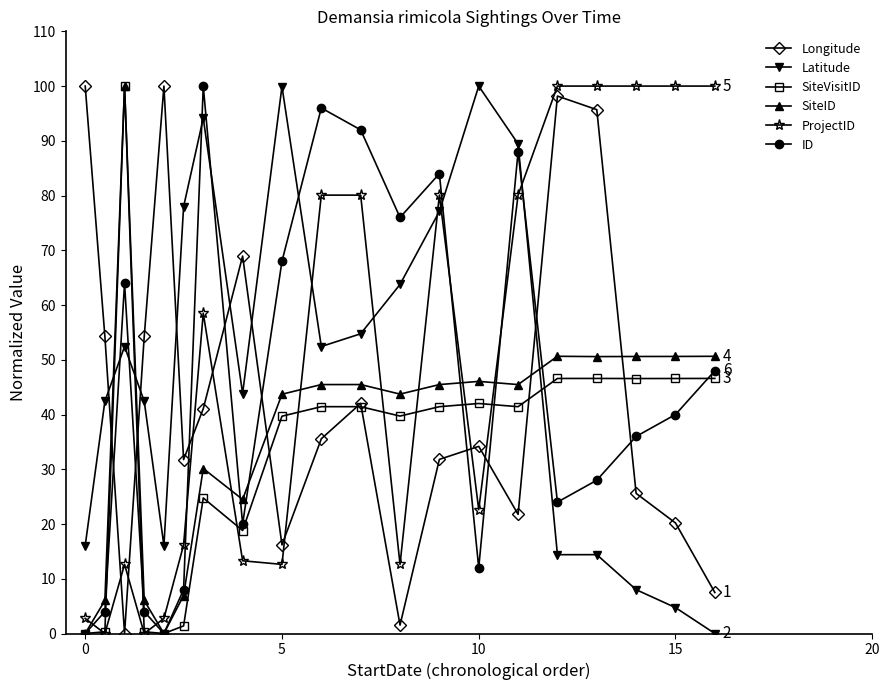

How many series are shown in this chart?

6